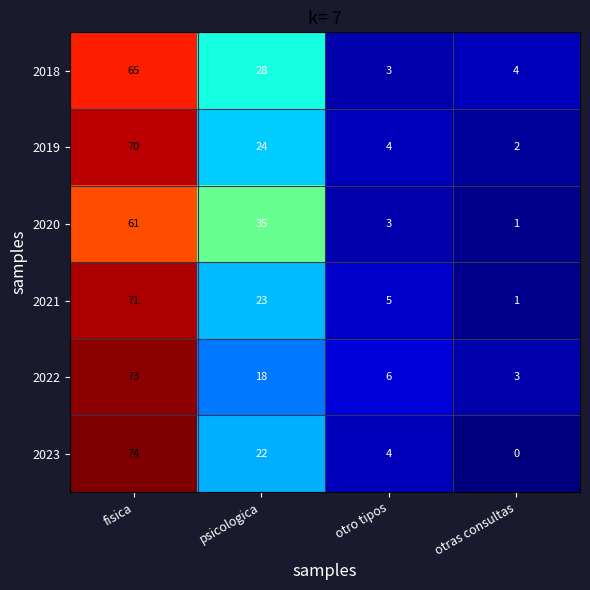

At which label is 2019 closest to 36?

psicologica